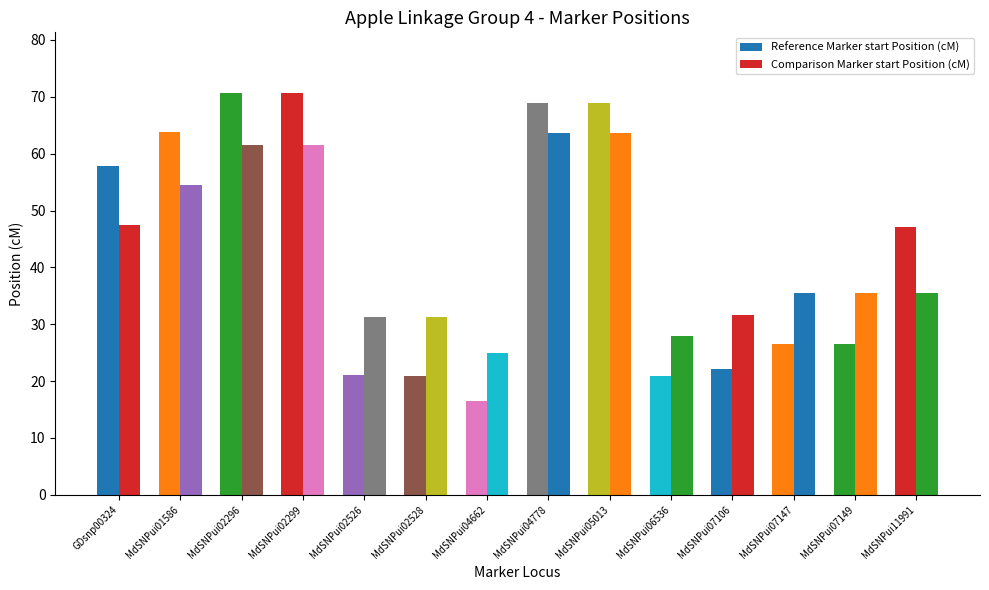

What is the label of the 4th bar from the right?

MdSNPui07106